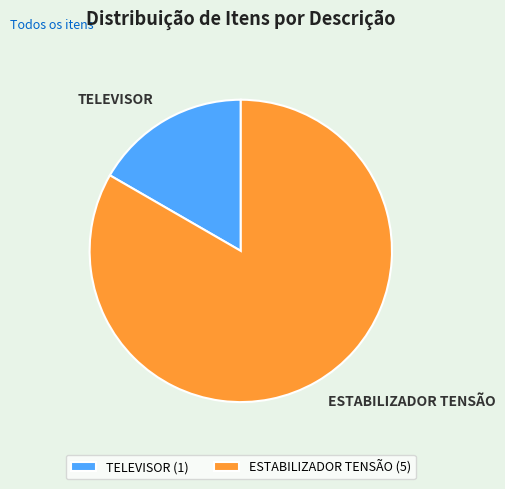

Do TELEVISOR and ESTABILIZADOR TENSÃO together represent more than half of the pie?

Yes